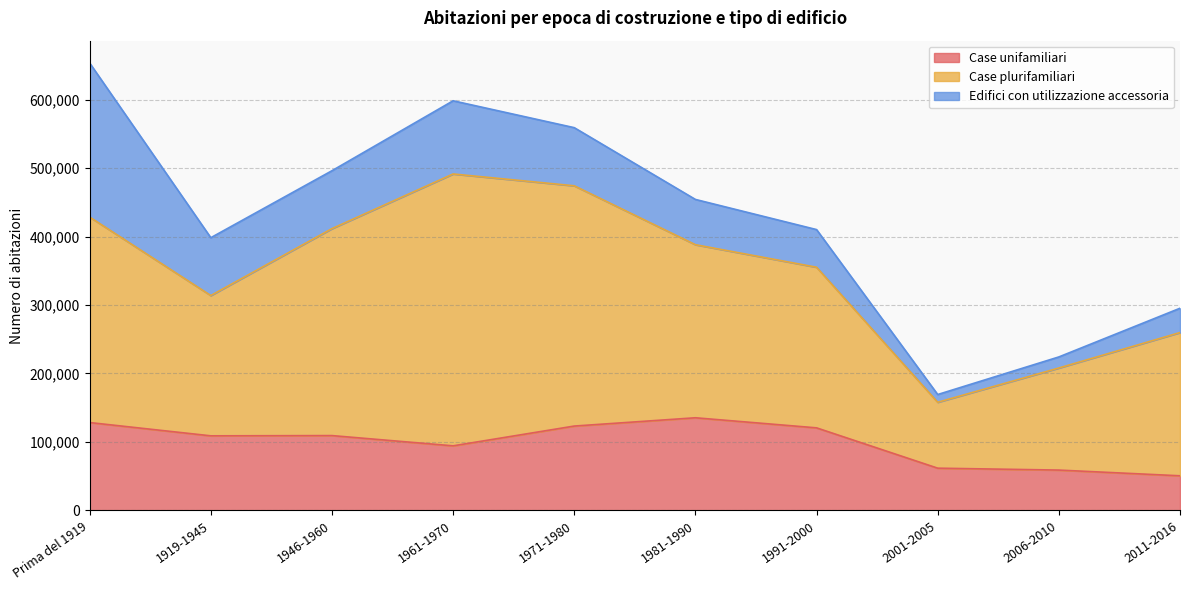

How many interior local valleys does the Edifici con utilizzazione accessoria series have?

2